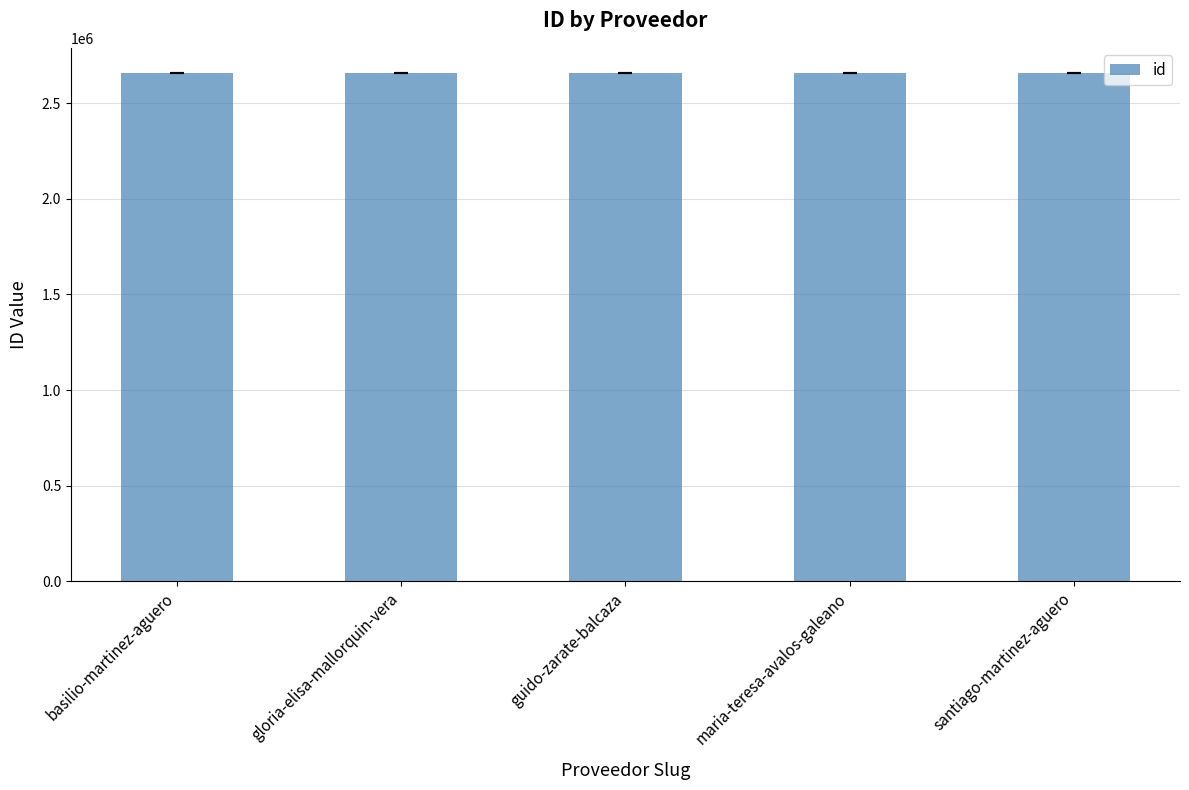

What is the difference between the maximum and minimum values?

4